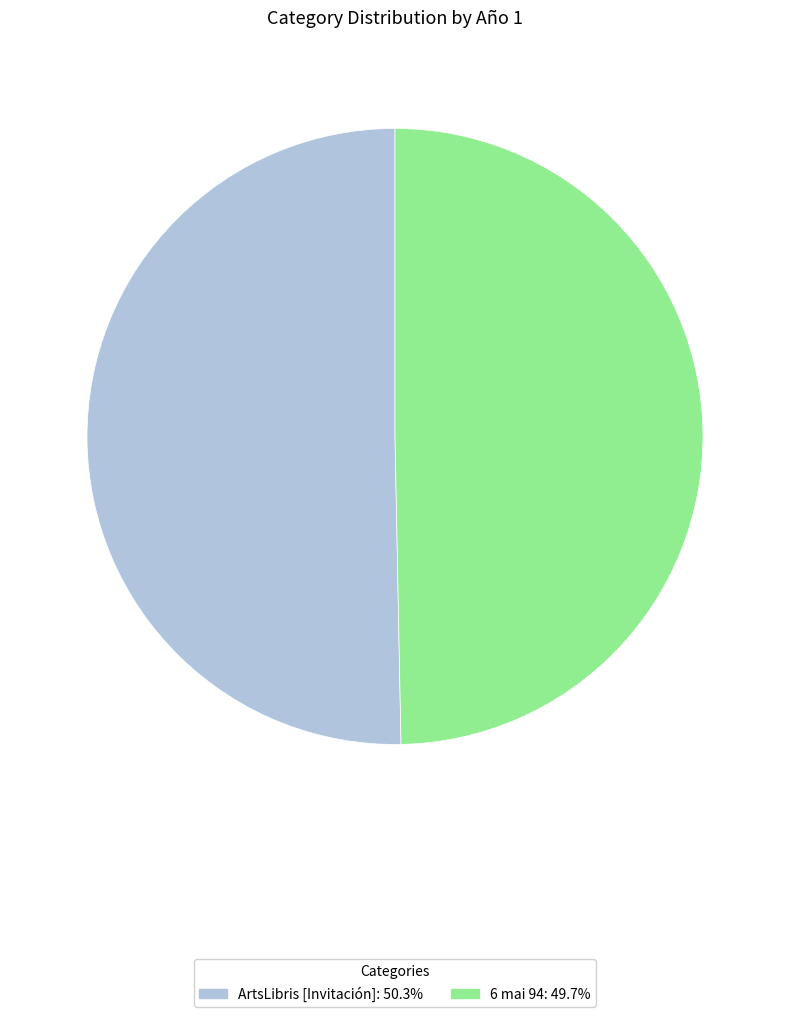

How many segments does this pie chart have?

2